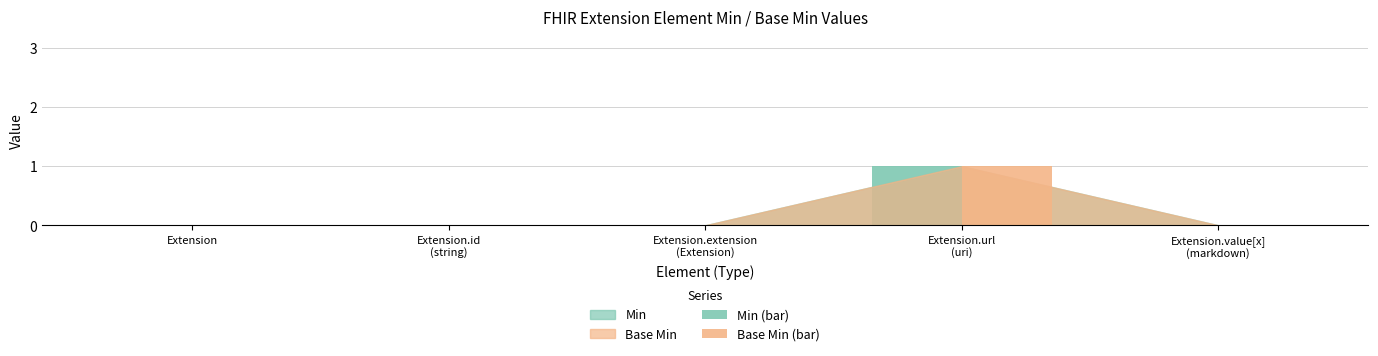

How many data points does each series have?

5